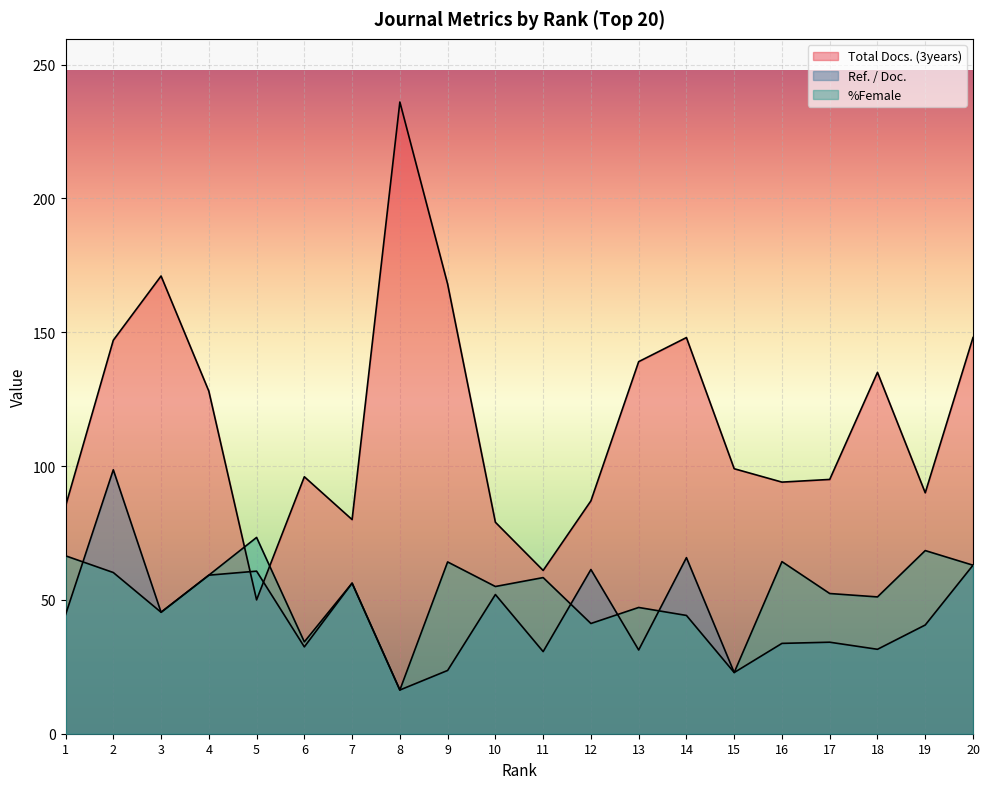

At which category does the chart reach its peak across all series?

8